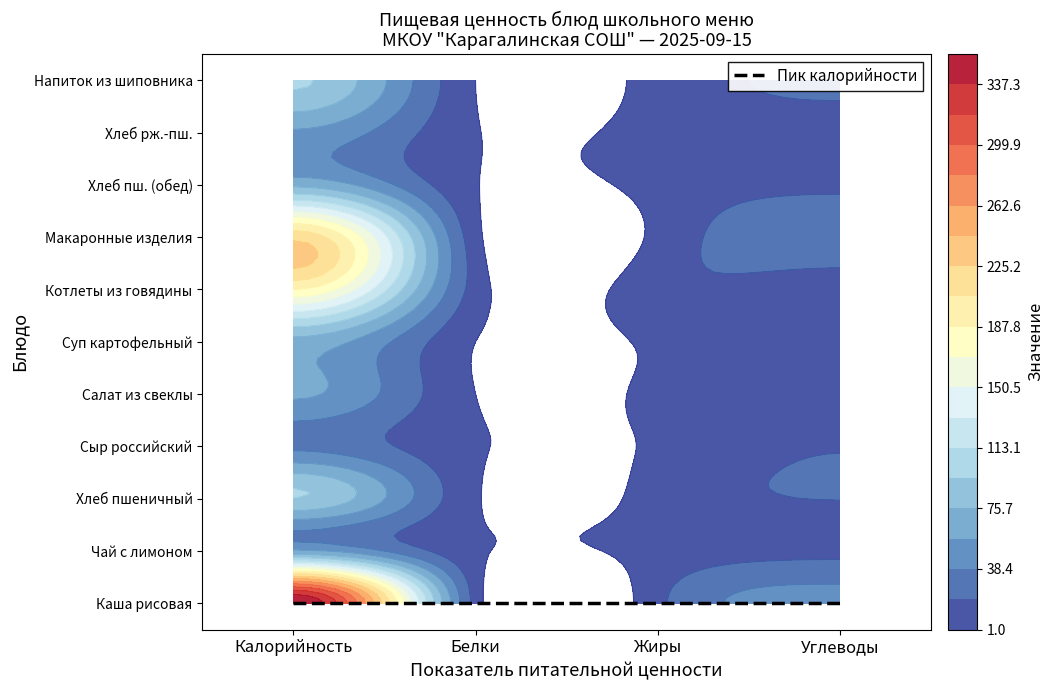

The Котлеты из говядины series shows 188 at 0. True or false?

True